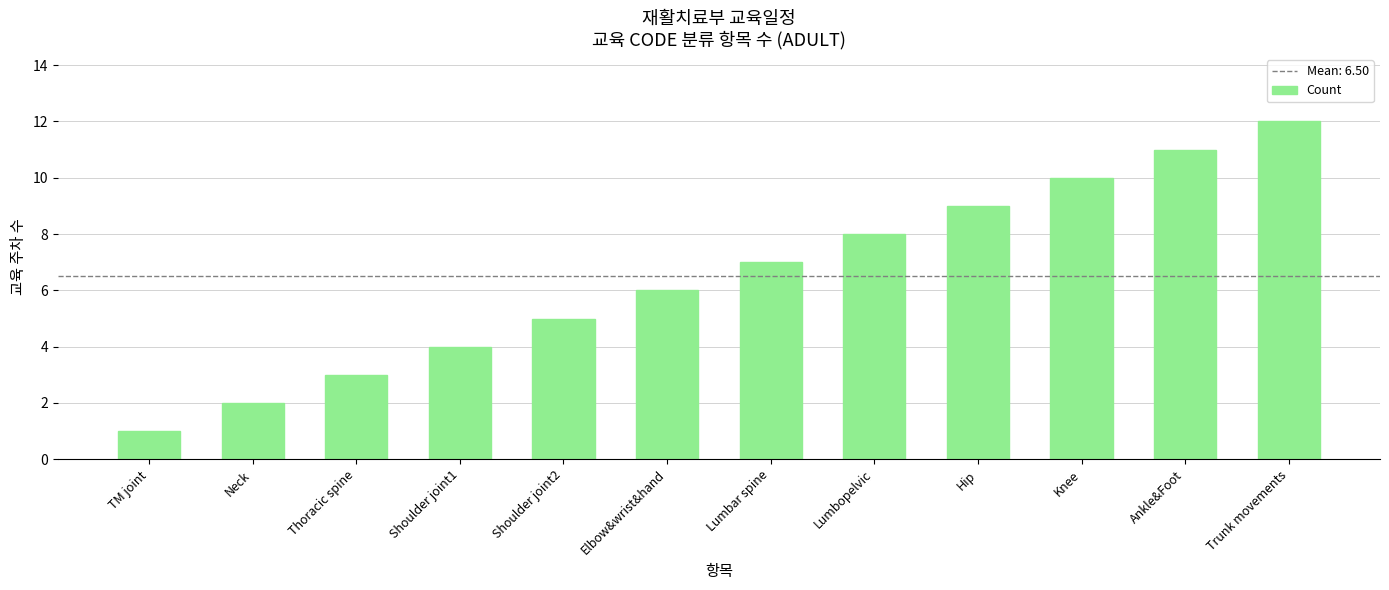

How many categories are shown in the chart?

12